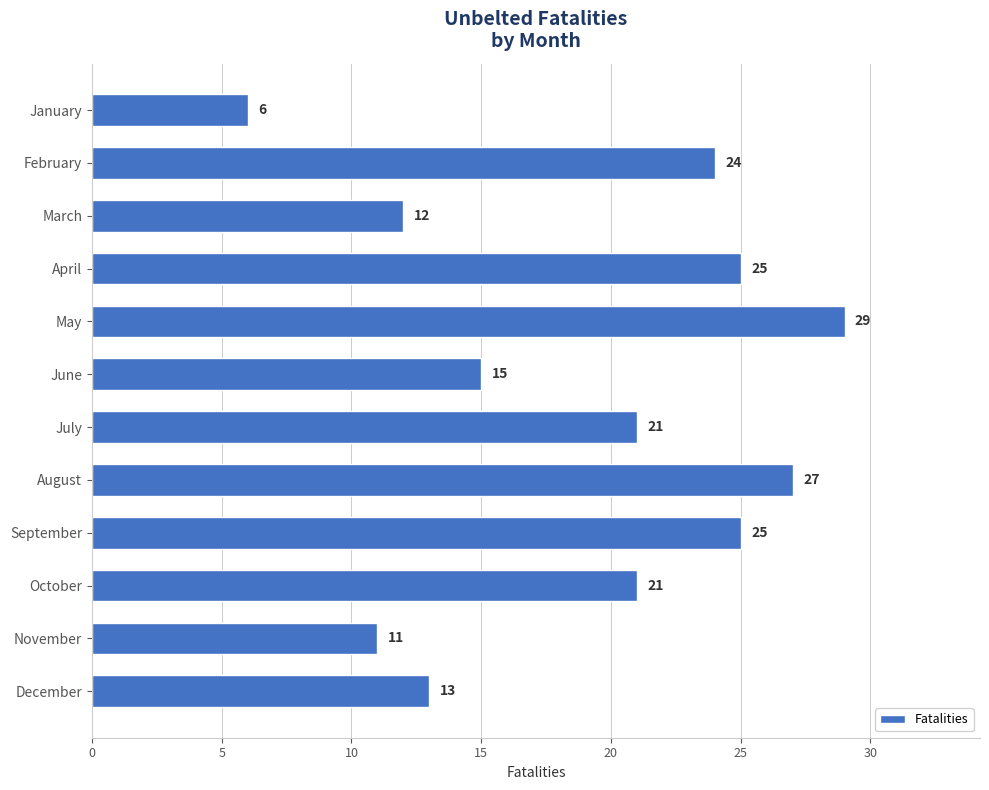

What is the maximum value shown in the chart?

29